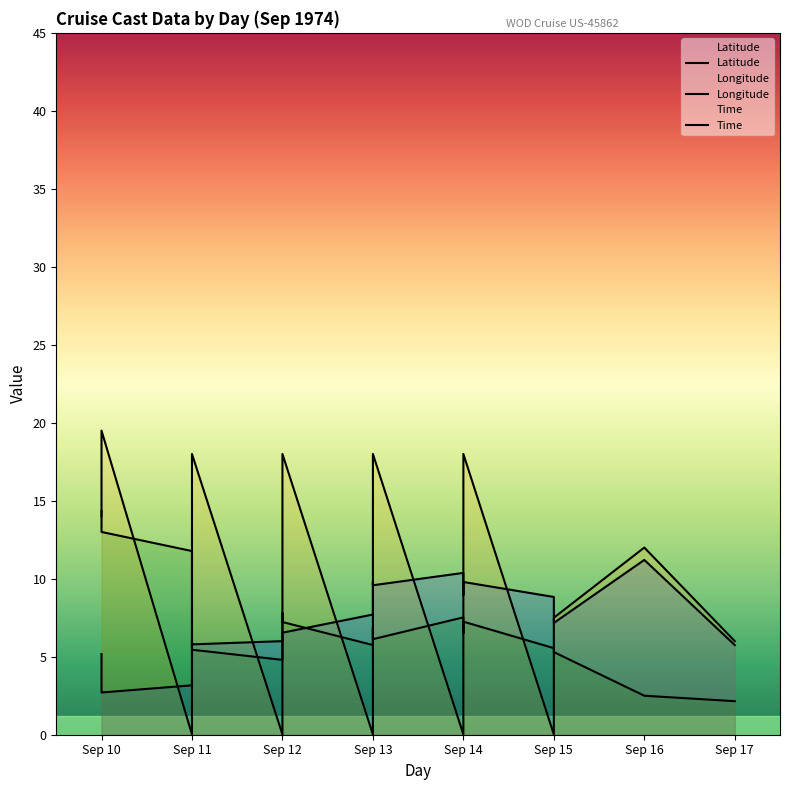

What is the difference between the second highest and second lowest values in the Longitude series?

10.5